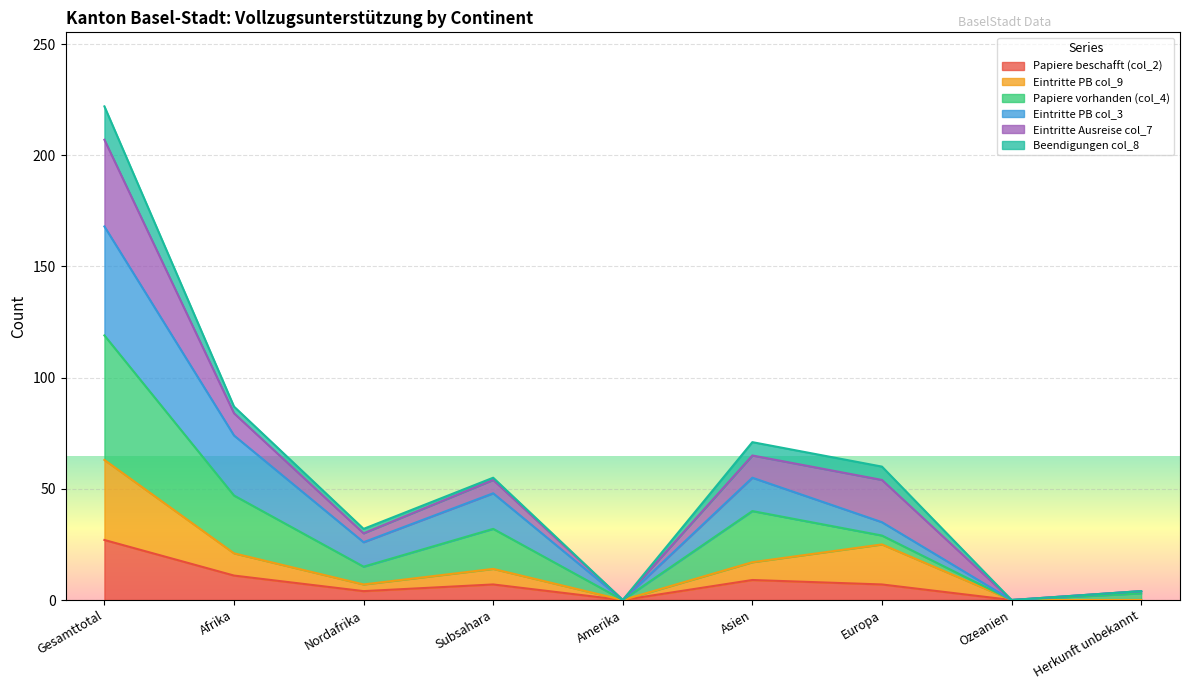

Which category has the highest value in the Papiere beschafft (col_2) series?

Gesamttotal